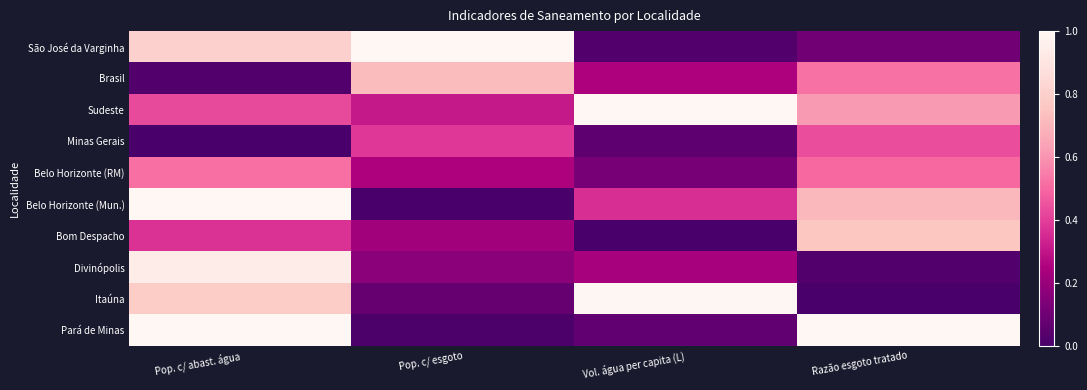

Reading right to left, list all the values displayed in this chart.

São José da Varginha: Razão esgoto tratado=0.1	Vol. água per capita (L)=0.0	Pop. c/ esgoto=1.0	Pop. c/ abast. água=0.8
Brasil: Razão esgoto tratado=0.5	Vol. água per capita (L)=0.3	Pop. c/ esgoto=0.7	Pop. c/ abast. água=0.0
Sudeste: Razão esgoto tratado=0.6	Vol. água per capita (L)=1.0	Pop. c/ esgoto=0.3	Pop. c/ abast. água=0.4
Minas Gerais: Razão esgoto tratado=0.4	Vol. água per capita (L)=0.1	Pop. c/ esgoto=0.4	Pop. c/ abast. água=0.0
Belo Horizonte (RM): Razão esgoto tratado=0.5	Vol. água per capita (L)=0.1	Pop. c/ esgoto=0.3	Pop. c/ abast. água=0.5
Belo Horizonte (Mun.): Razão esgoto tratado=0.7	Vol. água per capita (L)=0.4	Pop. c/ esgoto=0.0	Pop. c/ abast. água=1.0
Bom Despacho: Razão esgoto tratado=0.8	Vol. água per capita (L)=0.0	Pop. c/ esgoto=0.2	Pop. c/ abast. água=0.4
Divinópolis: Razão esgoto tratado=0.0	Vol. água per capita (L)=0.2	Pop. c/ esgoto=0.2	Pop. c/ abast. água=0.9
Itaúna: Razão esgoto tratado=0.0	Vol. água per capita (L)=1.0	Pop. c/ esgoto=0.1	Pop. c/ abast. água=0.8
Pará de Minas: Razão esgoto tratado=1.0	Vol. água per capita (L)=0.1	Pop. c/ esgoto=0.0	Pop. c/ abast. água=1.0